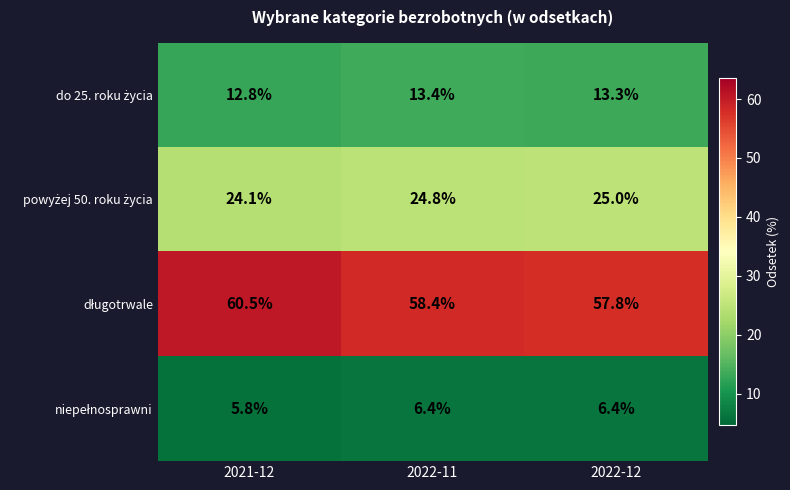

What is the total value across all series at 2022-12?

102.5